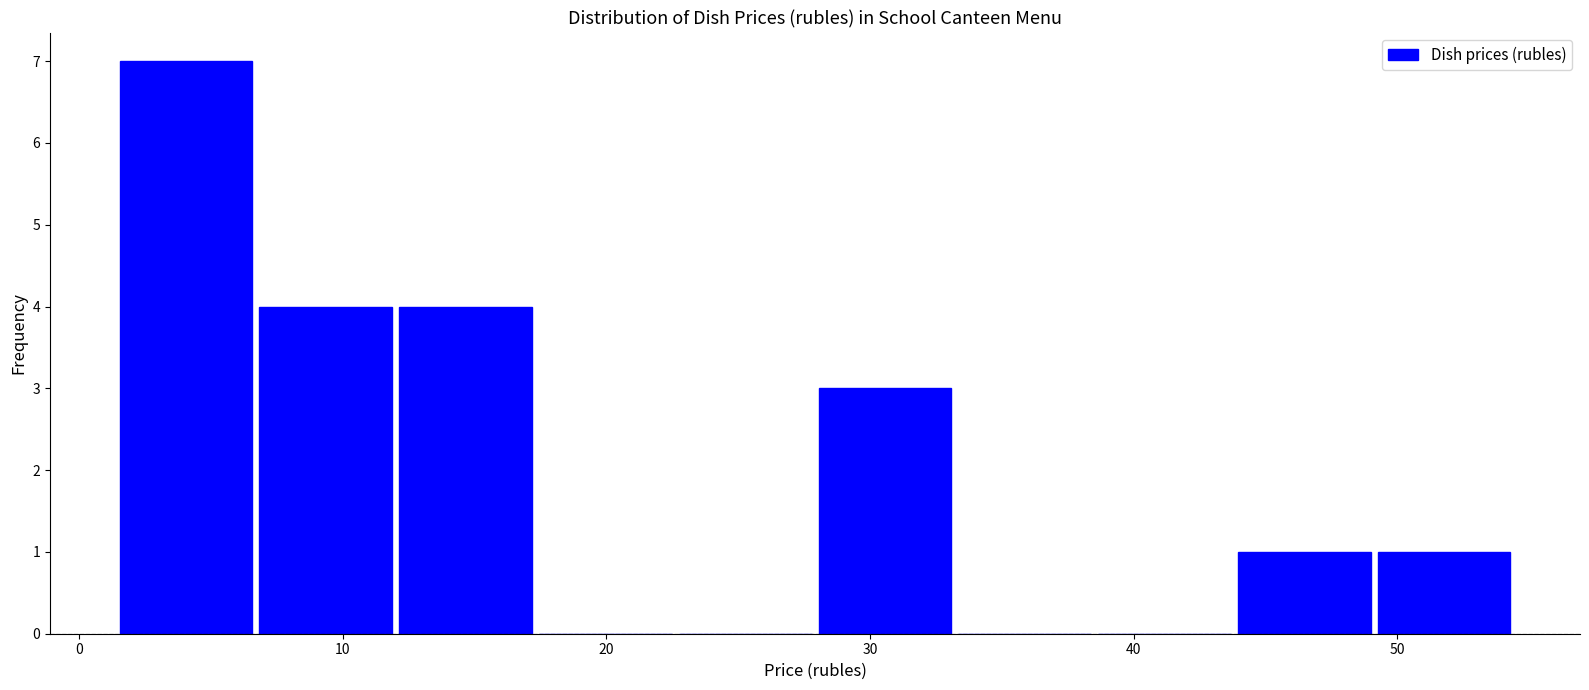

How tall is the bar that spans 1 to 7 on the x-axis? Neither the bar edges nor the heights are printed on the chart, so give them approximately, as read against the axes.

7